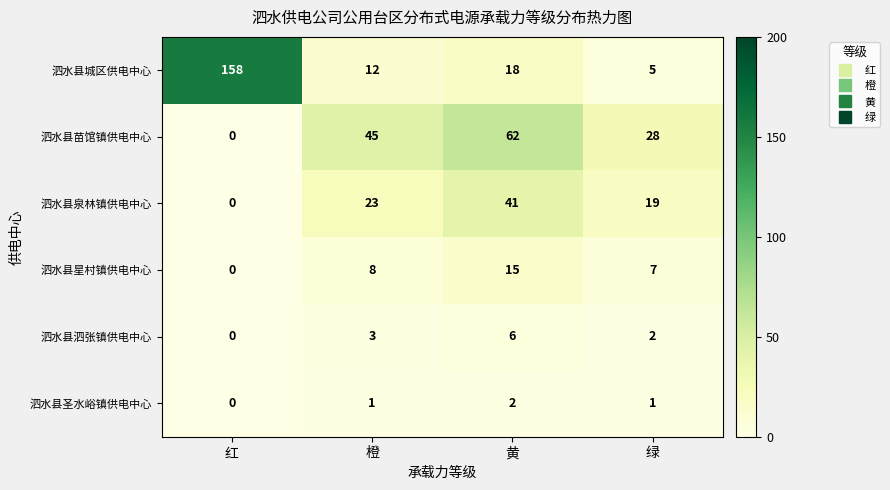

Which series has the largest total across all categories?

泗水县城区供电中心